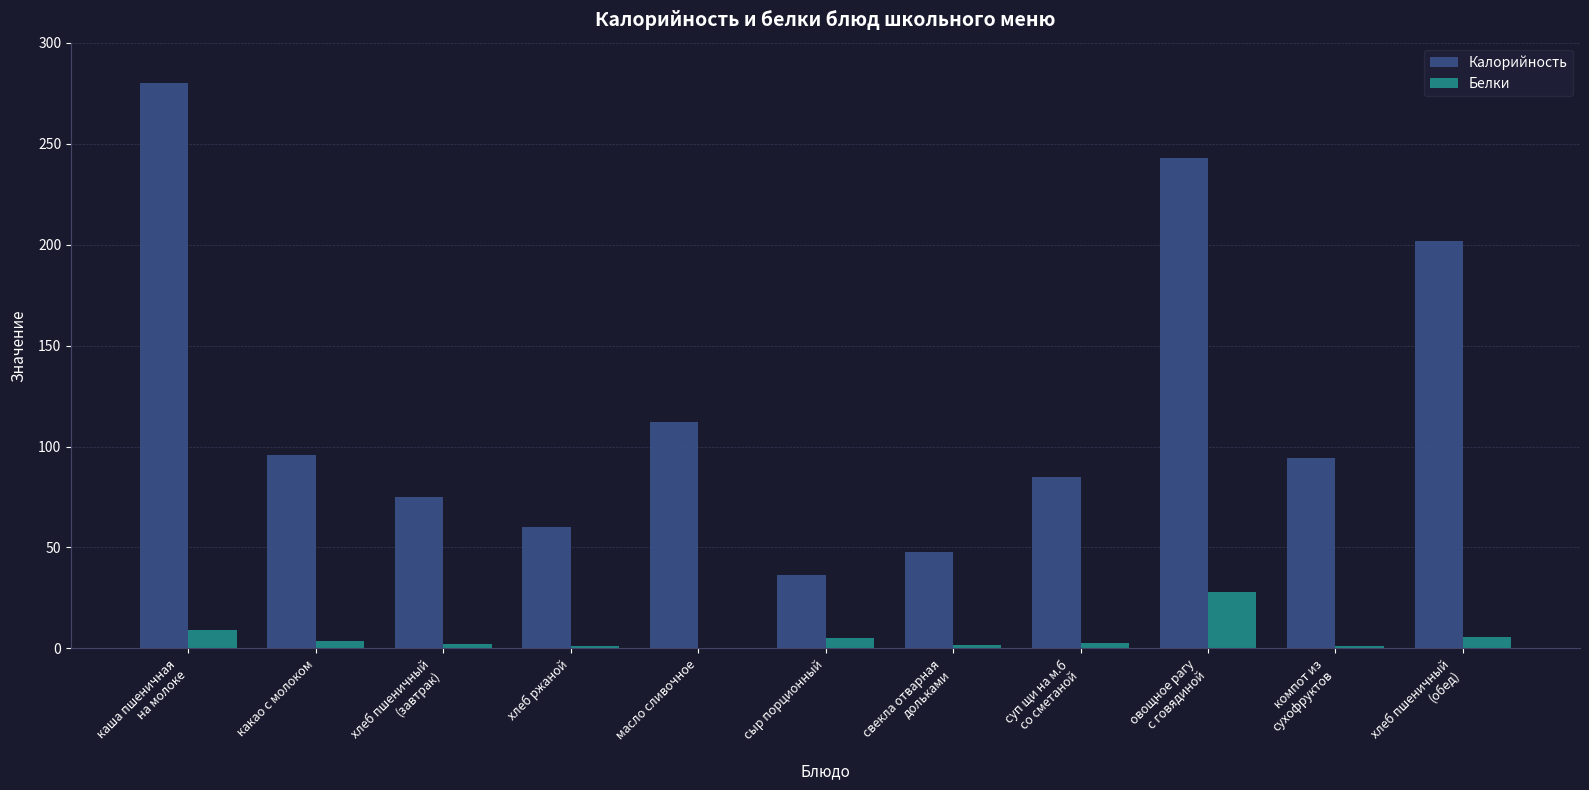

How many data points in Калорийность are above 94?

6